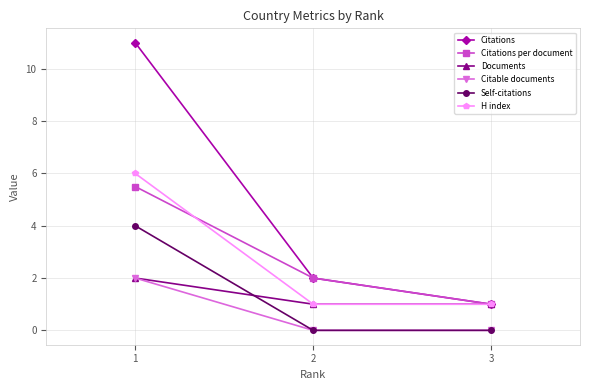

The value of Citations per document at 3 is 1.0. True or false?

True